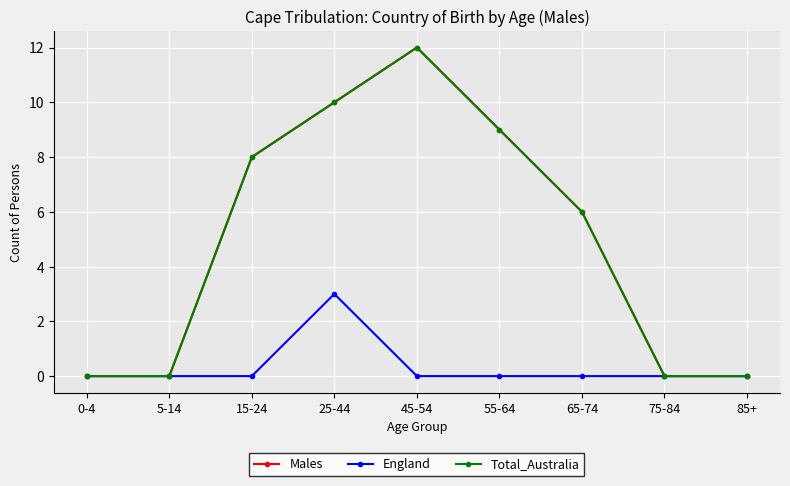

True or false: England has a value of 0 at 65-74.

True